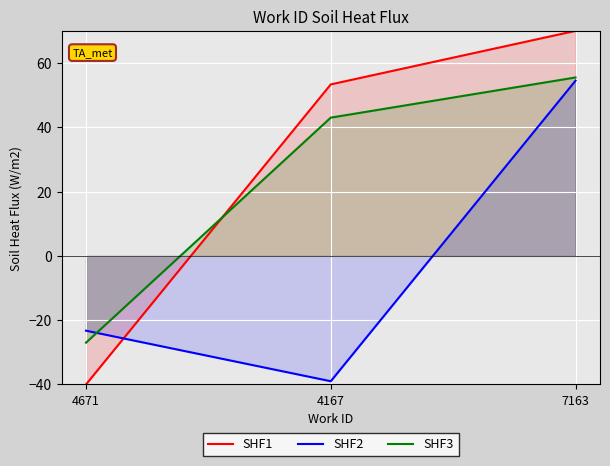

What is the difference between the SHF1 values at 7163 and 4167?

16.7